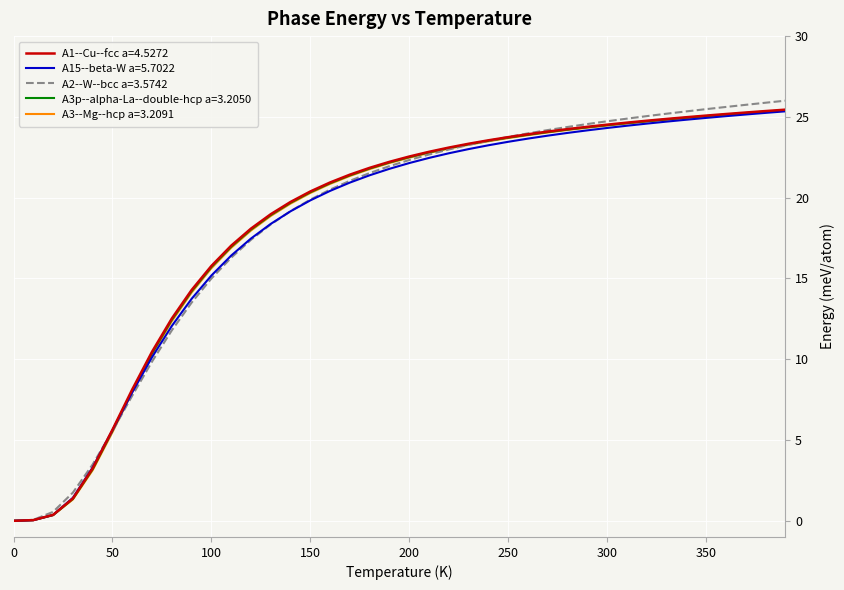

What is the average value of the A3p--alpha-La--double-hcp a=3.2050 series?

18.4